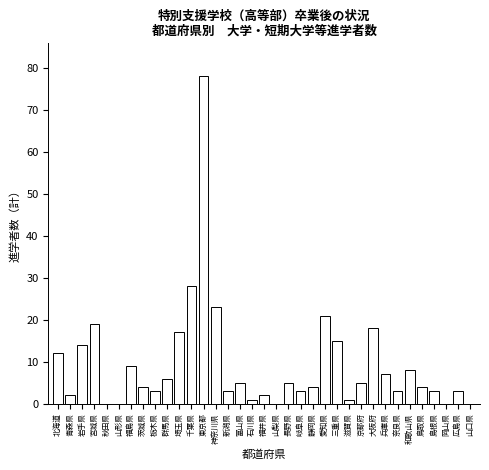

What is the maximum value shown in the chart?

78